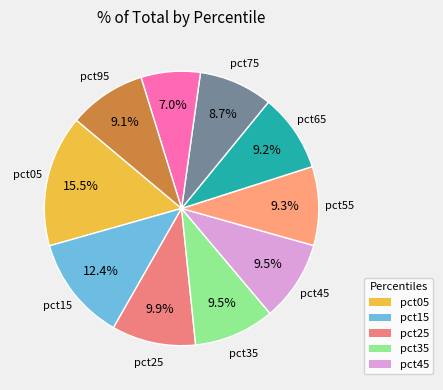

How many slices are in this pie chart?

10